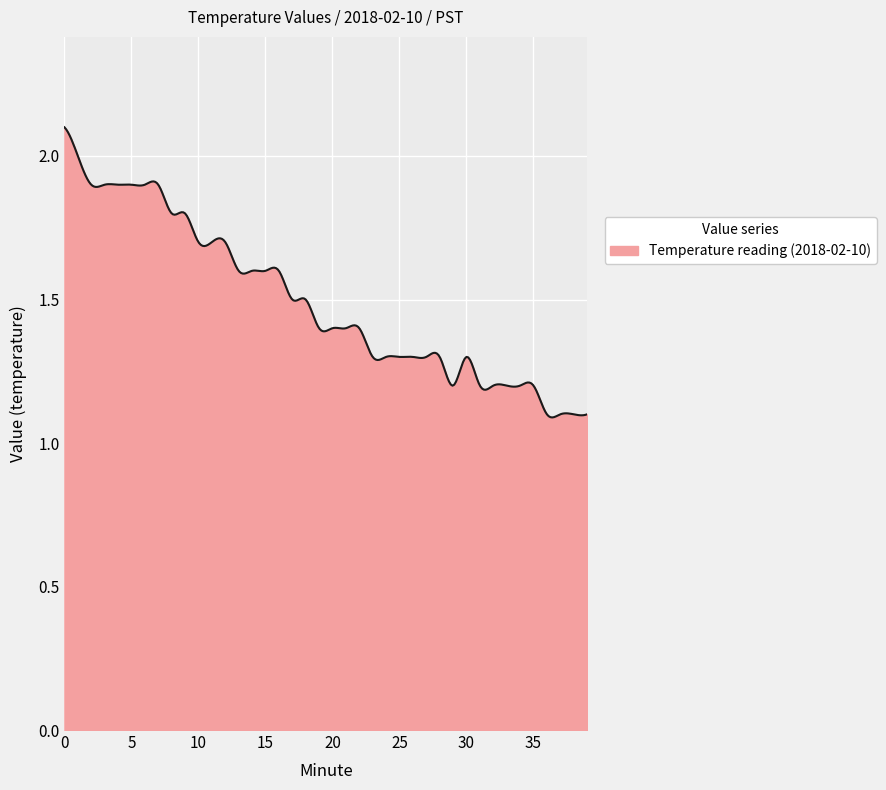

What is the difference between the maximum and minimum values?

1.0